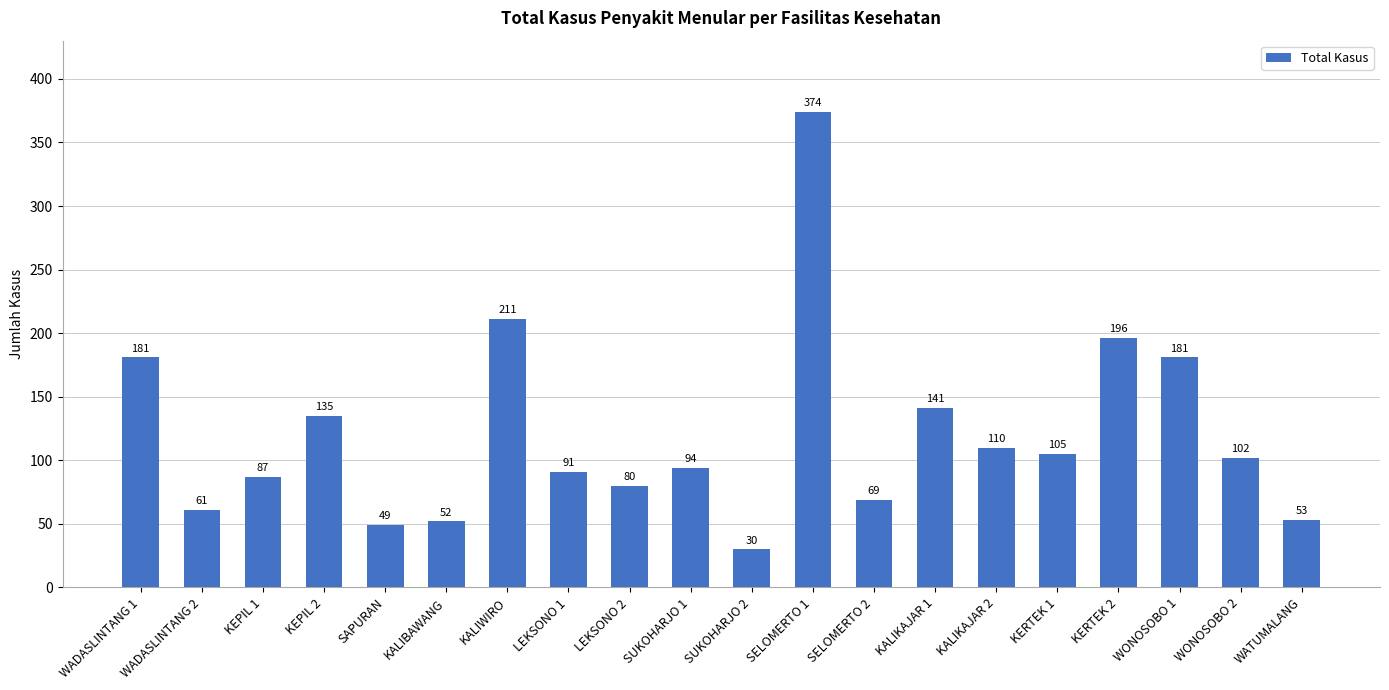

What is the smallest value displayed?

30